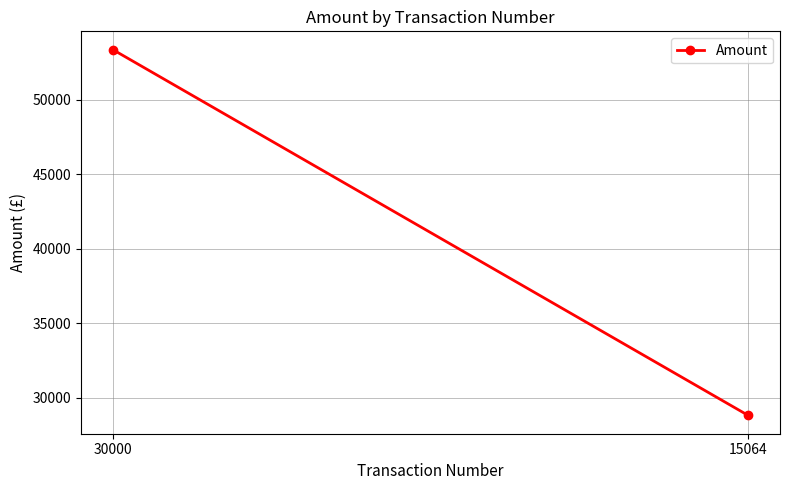

Which label corresponds to the largest value in the chart?

30000